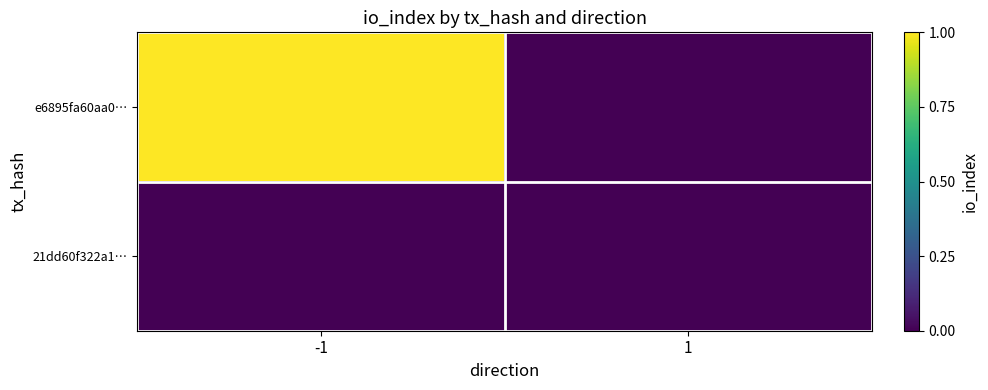

Reading left to right, list all the values displayed in this chart.

e6895fa60aa0…: -1=1	1=0
21dd60f322a1…: -1=0	1=0